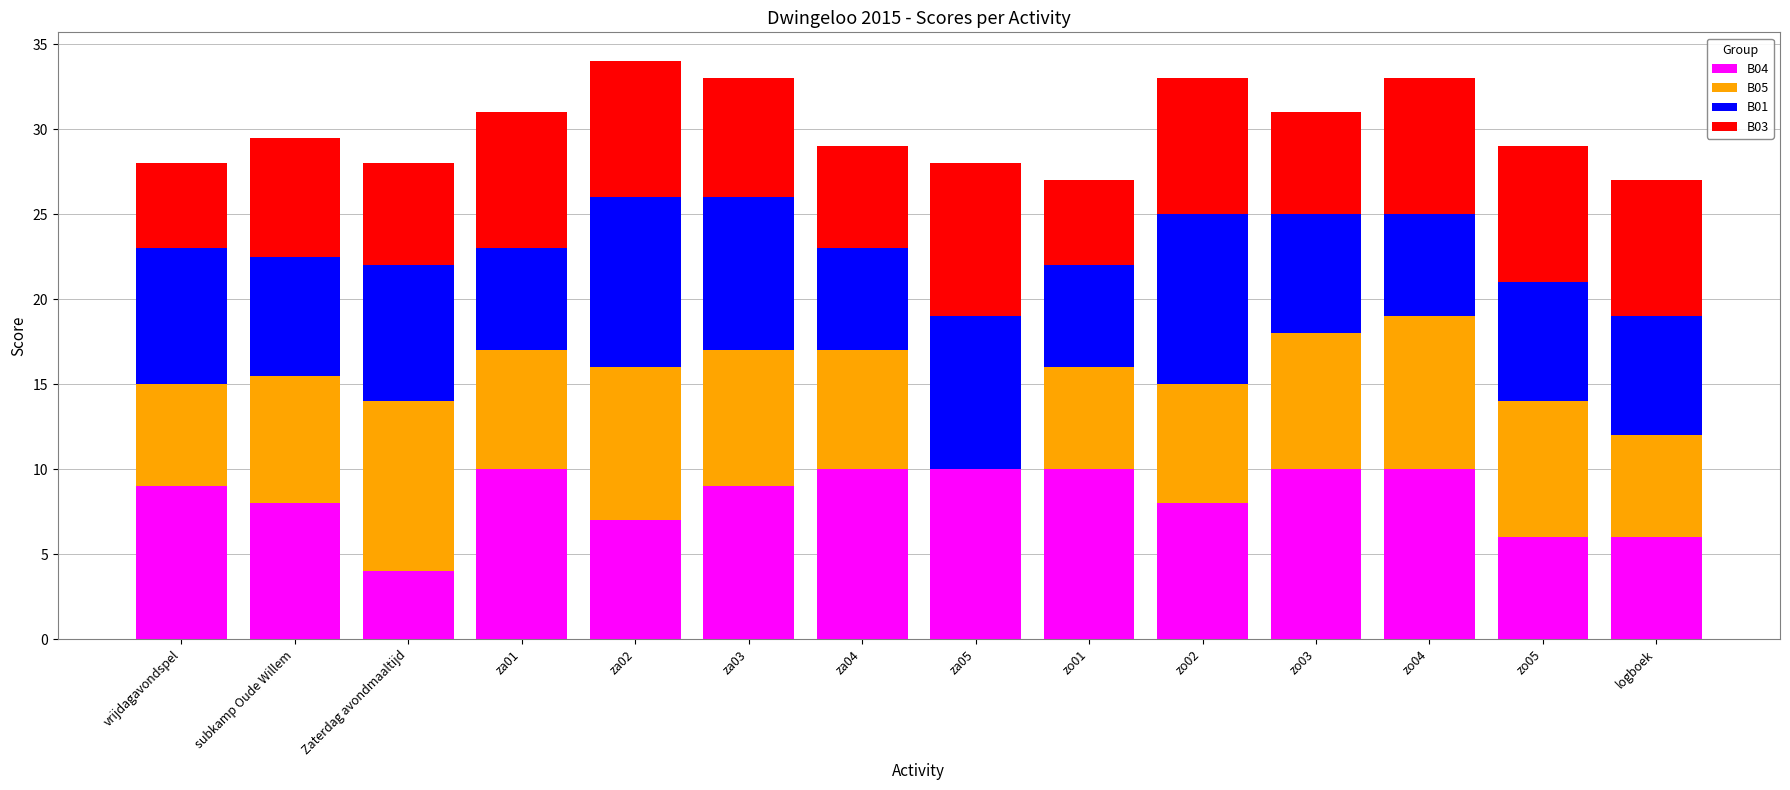

Does the chart contain stacked bars?

Yes